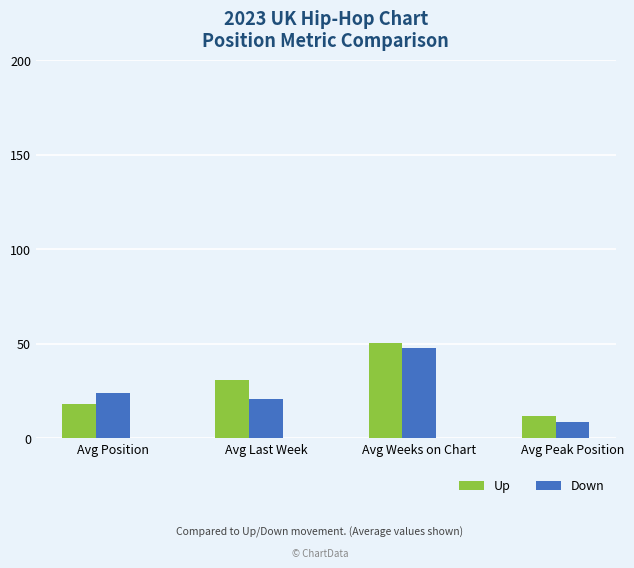

How many categories are shown in the chart?

4